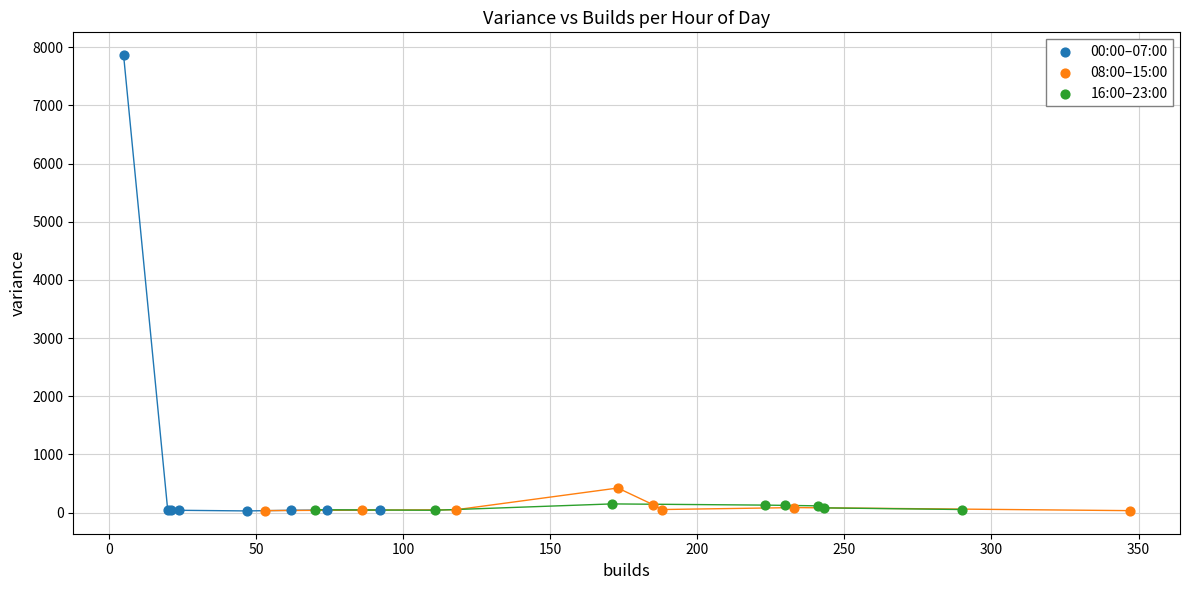

Which series has the largest Y range (max minus min)?

00:00–07:00